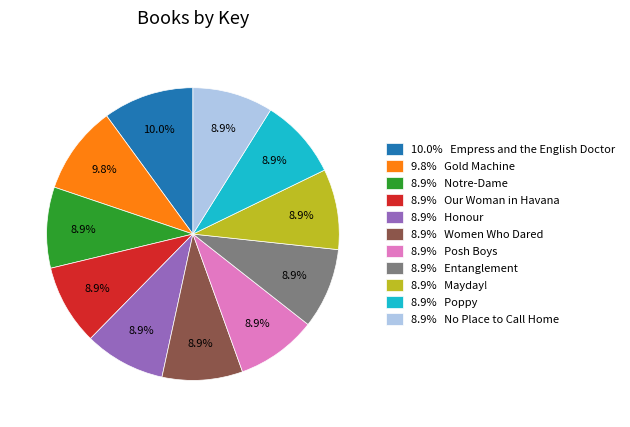

Is there a majority slice in this chart?

No